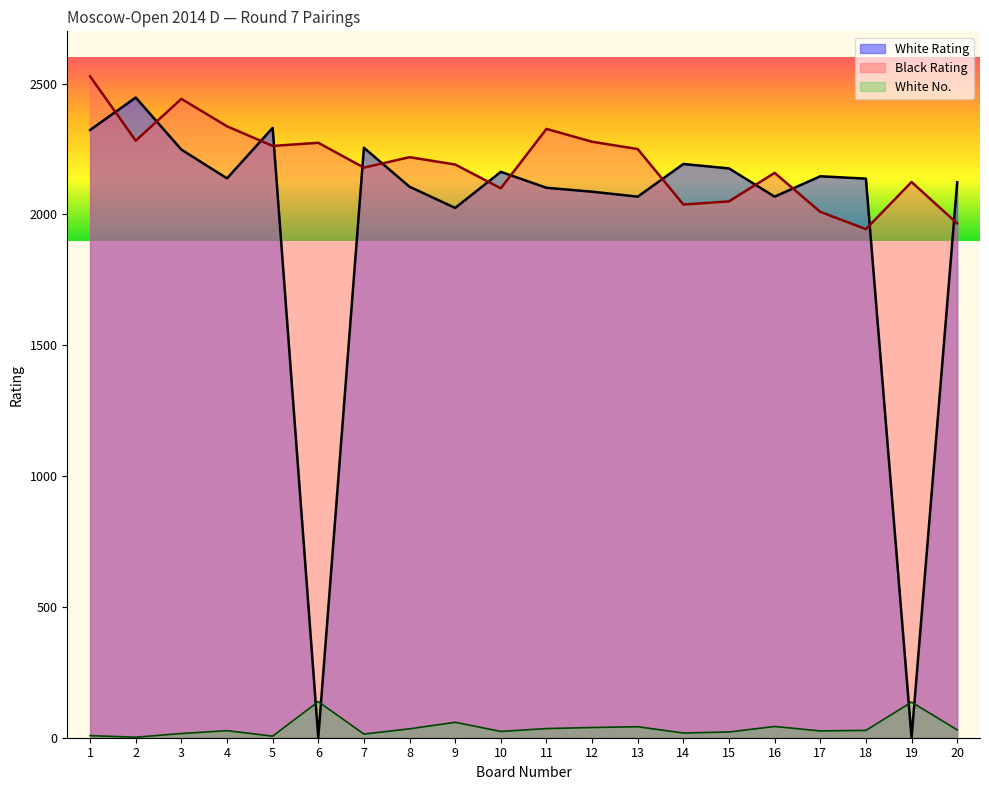

What is the highest value of the White Num series?

138